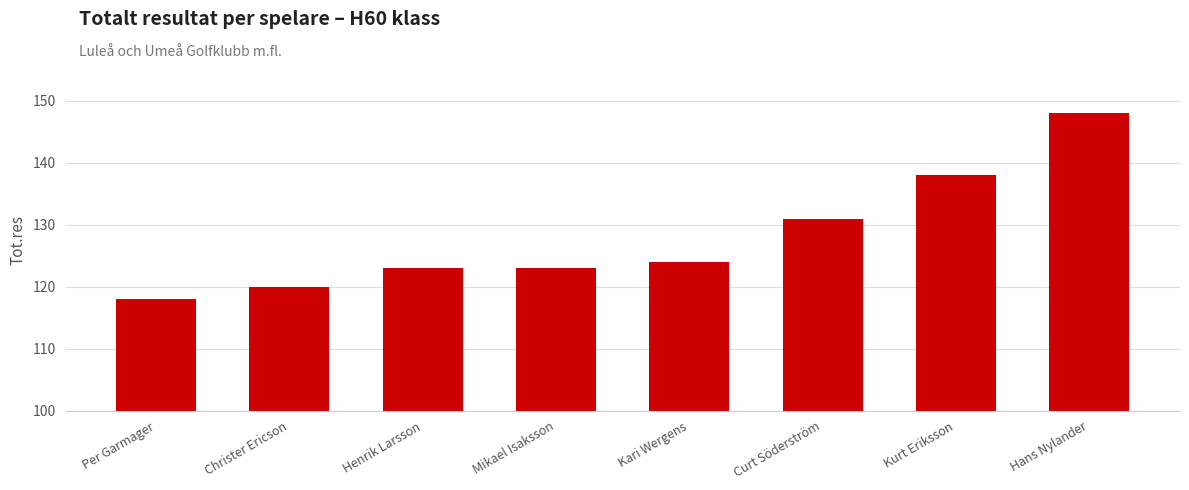

What is the label of the 7th bar from the right?

Christer Ericson